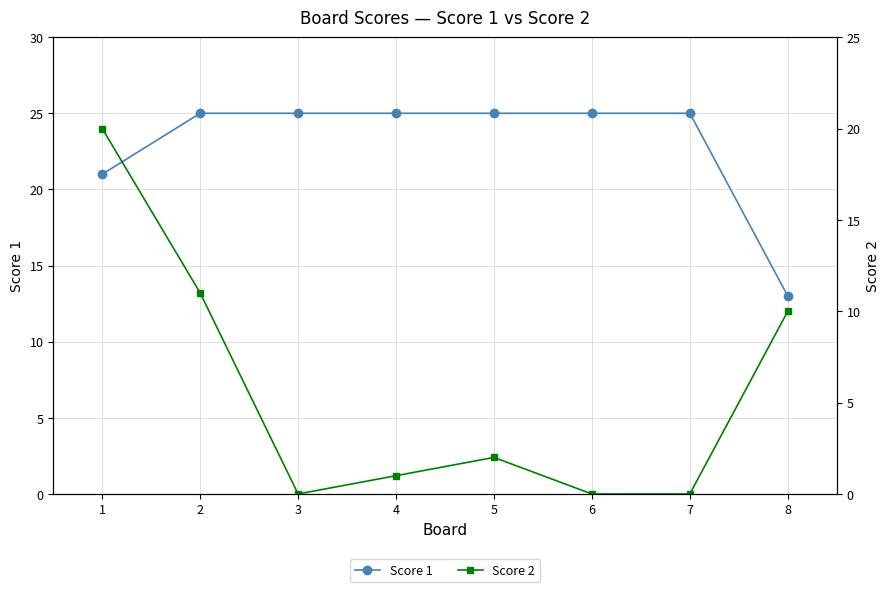

In Score 2, how many points are higher than both neighbors (excluding endpoints)?

1